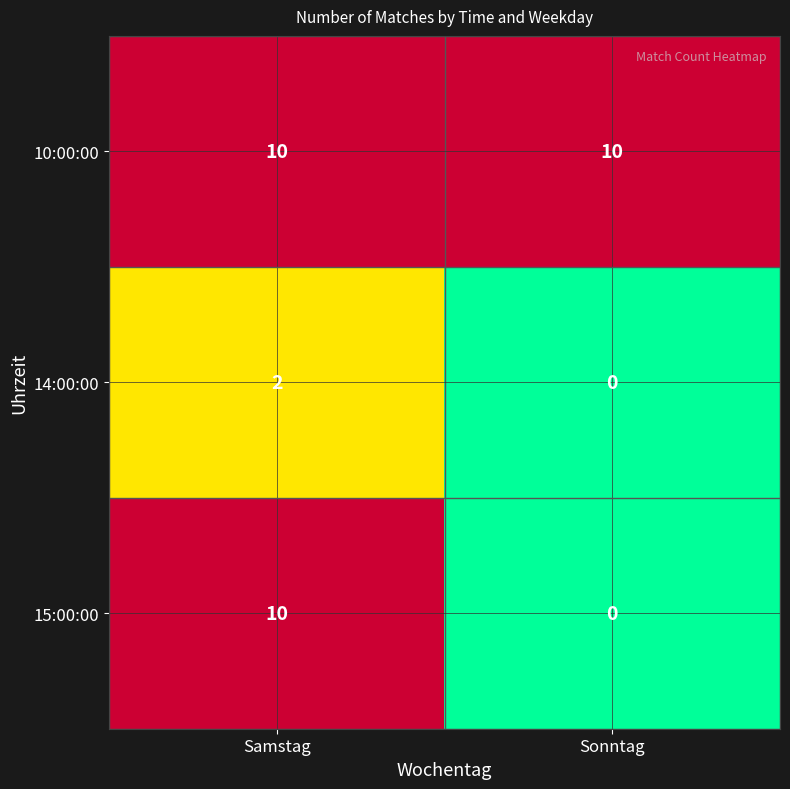

At how many categories does at least one series exceed 7?

2